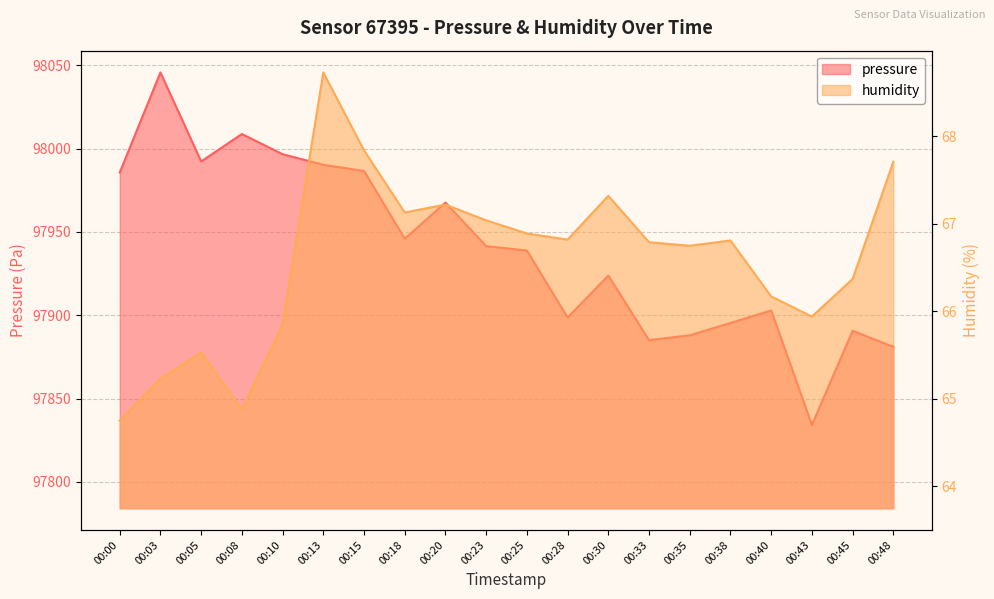

How many lines are shown in the chart?

2